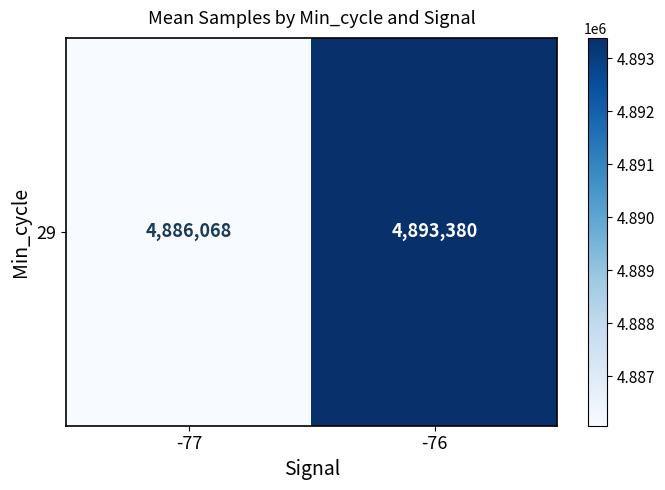

What is the sum of all values?

9779448